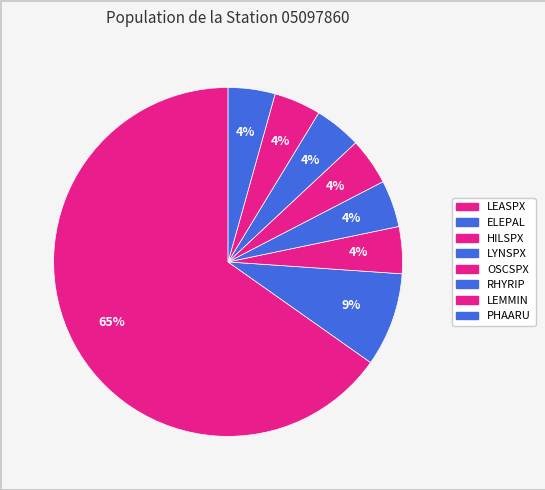

Which category has the biggest portion of the pie?

LEASPX